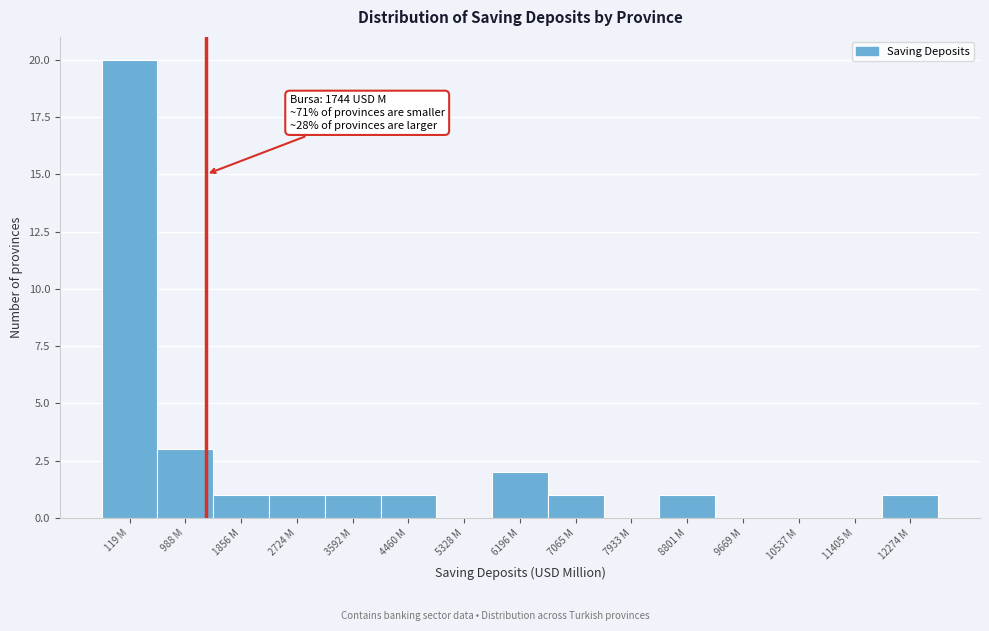

Reading left to right, transcribe all the data shown in this chart.

119 M=20	988 M=3	1856 M=1	2724 M=1	3592 M=1	4460 M=1	5328 M=0	6196 M=2	7065 M=1	7933 M=0	8801 M=1	9669 M=0	10537 M=0	11405 M=0	12274 M=1